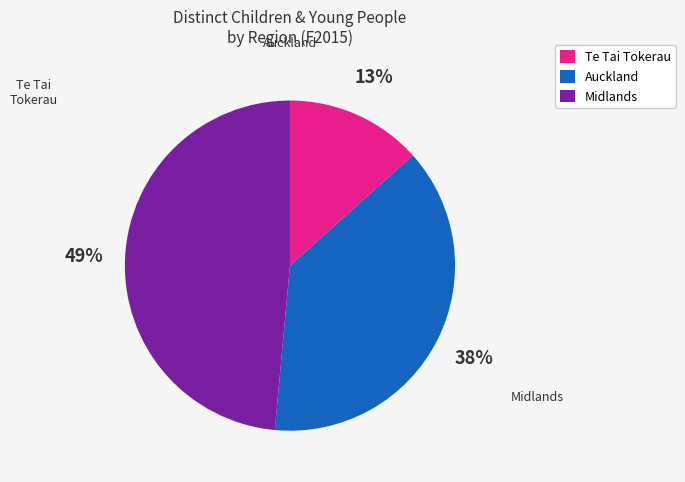

To the nearest percent, what is the average slice percentage?

33%